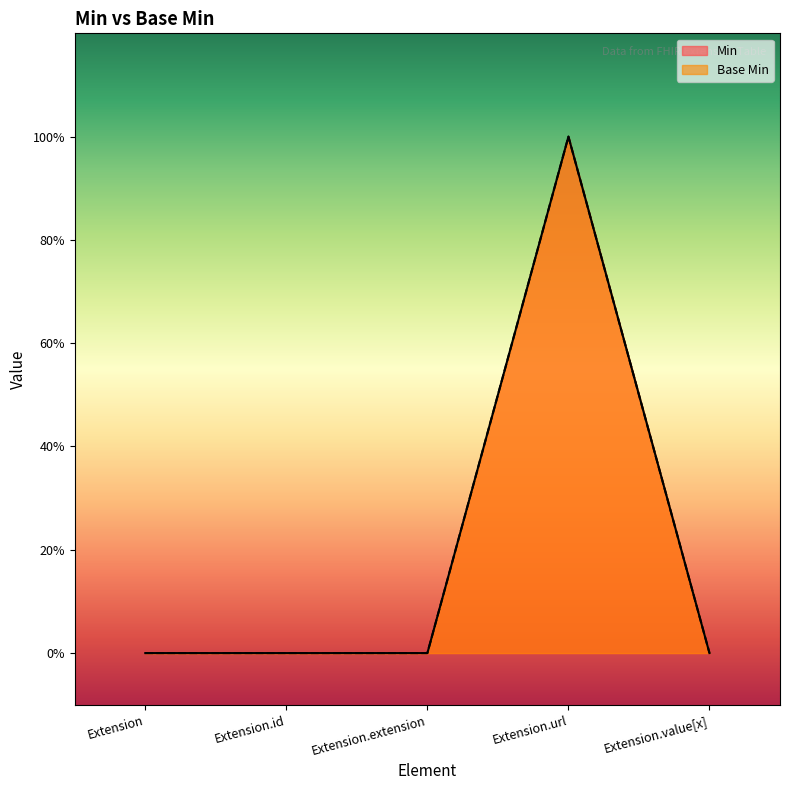

True or false: Min and Base Min intersect in this chart.

False